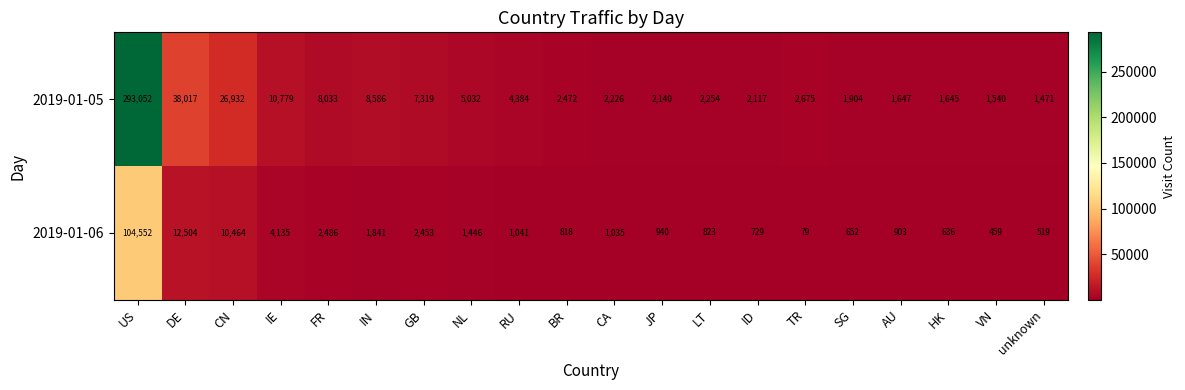

What is the maximum value shown in the chart?

293052